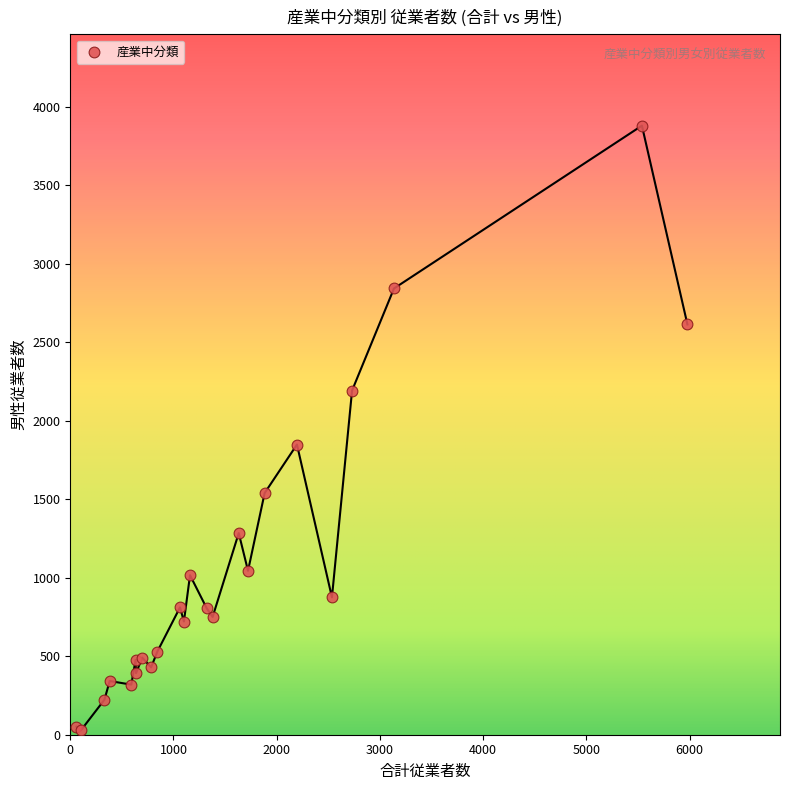

What Y value in the scatter plot is closest to 1953?

1848